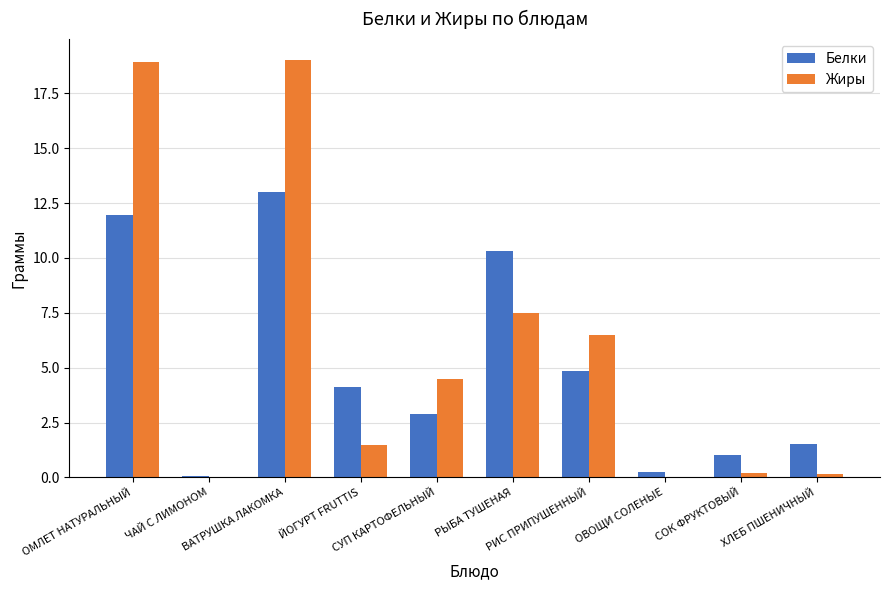

What is the sum of all Жиры values?

58.3